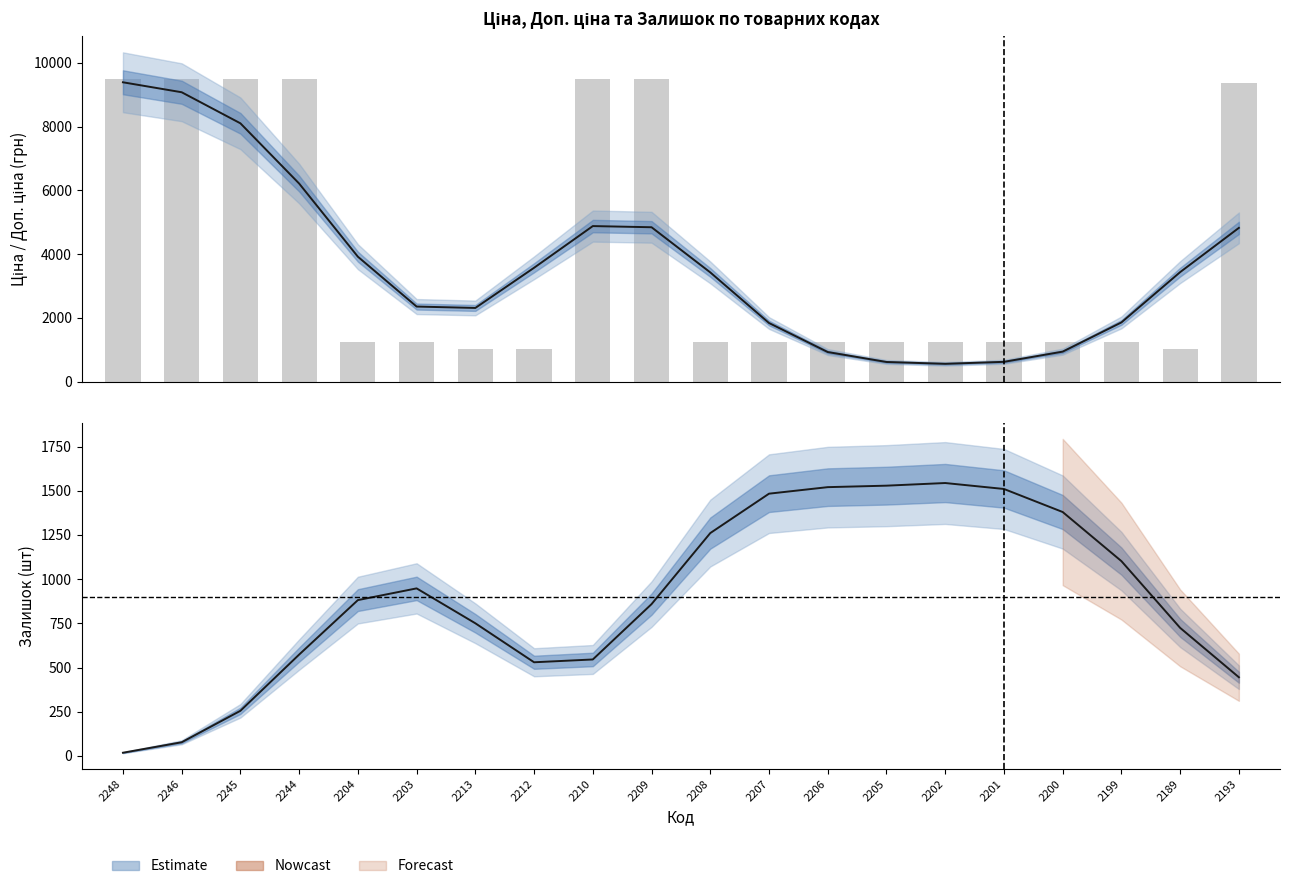

Which series has the largest total across all categories?

Доп. ціна (bar)